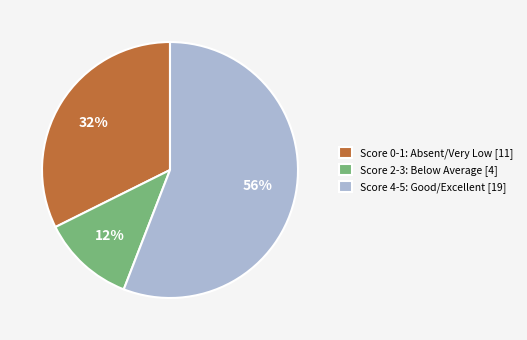

To the nearest percent, what is the combined percentage of Score 4-5: Good/Excellent [19] and Score 2-3: Below Average [4]?

68%